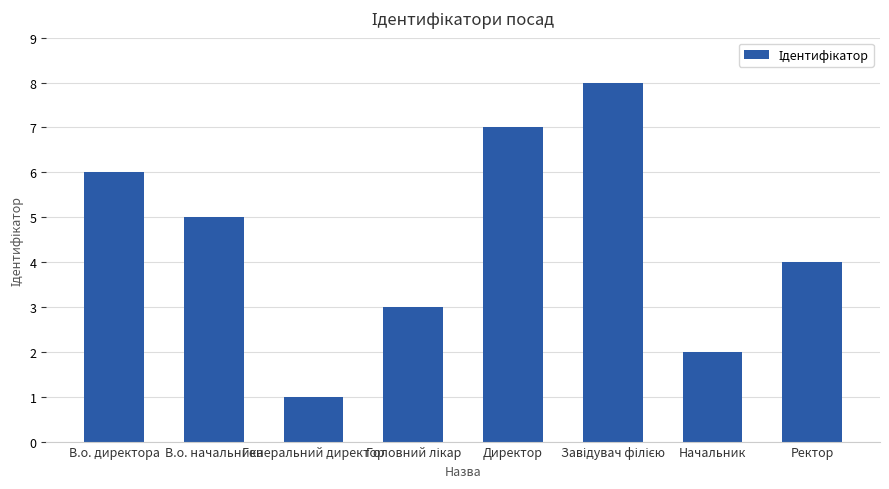

What is the label of the 7th bar from the right?

В.о. начальника